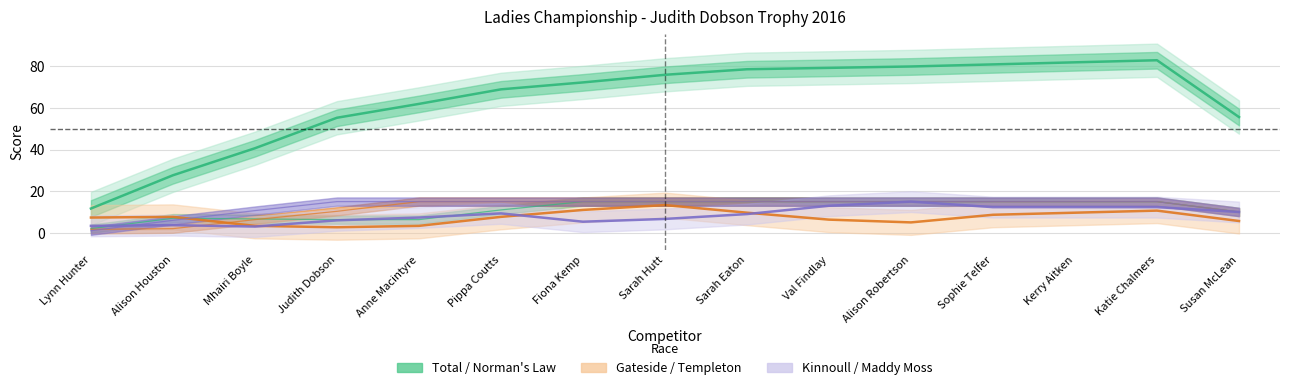

Which series has the largest total across all categories?

Total